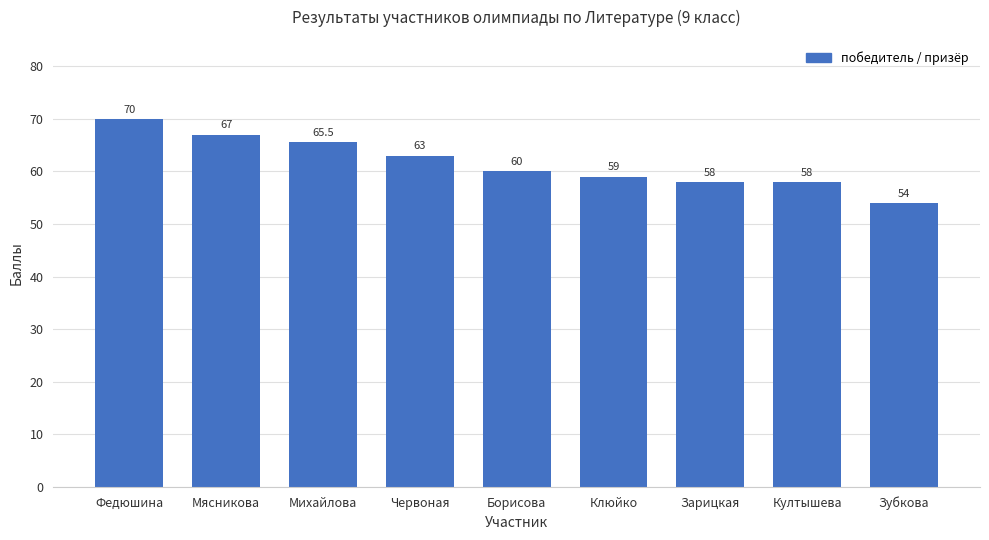

Read the value at Мясникова.

67.0